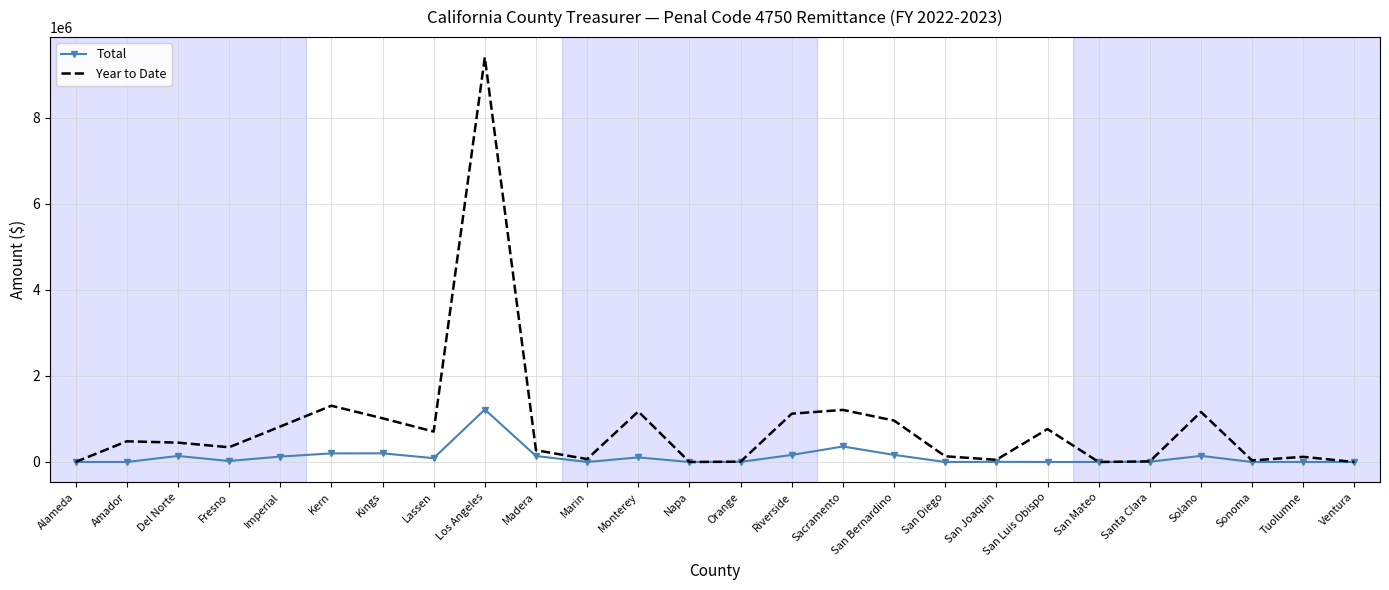

Where is Total nearest to the value 609769?

Sacramento